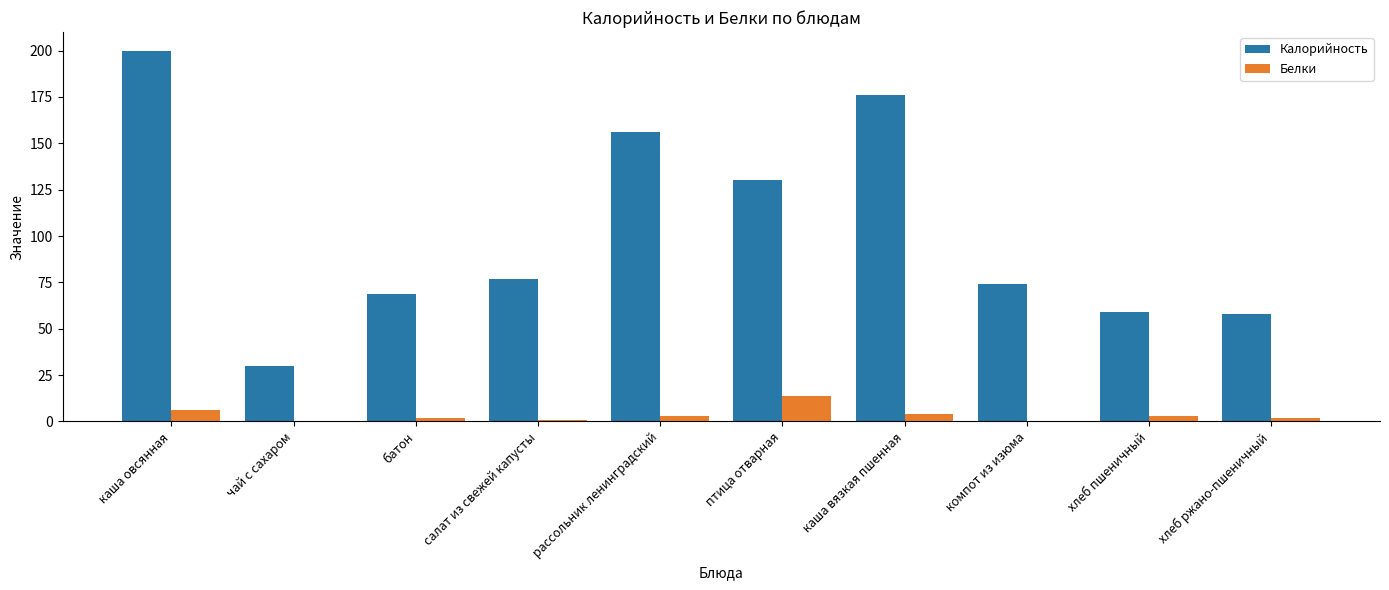

Reading left to right, extract all data points from this chart.

Калорийность: каша овсянная=200	чай с сахаром=30	батон=69	салат из свежей капусты=77	рассольник ленинградский=156	птица отварная=130	каша вязкая пшенная=176	компот из изюма=74	хлеб пшеничный=59	хлеб ржано-пшеничный=58
Белки: каша овсянная=6	чай с сахаром=0	батон=2	салат из свежей капусты=1	рассольник ленинградский=3	птица отварная=14	каша вязкая пшенная=4	компот из изюма=0	хлеб пшеничный=3	хлеб ржано-пшеничный=2